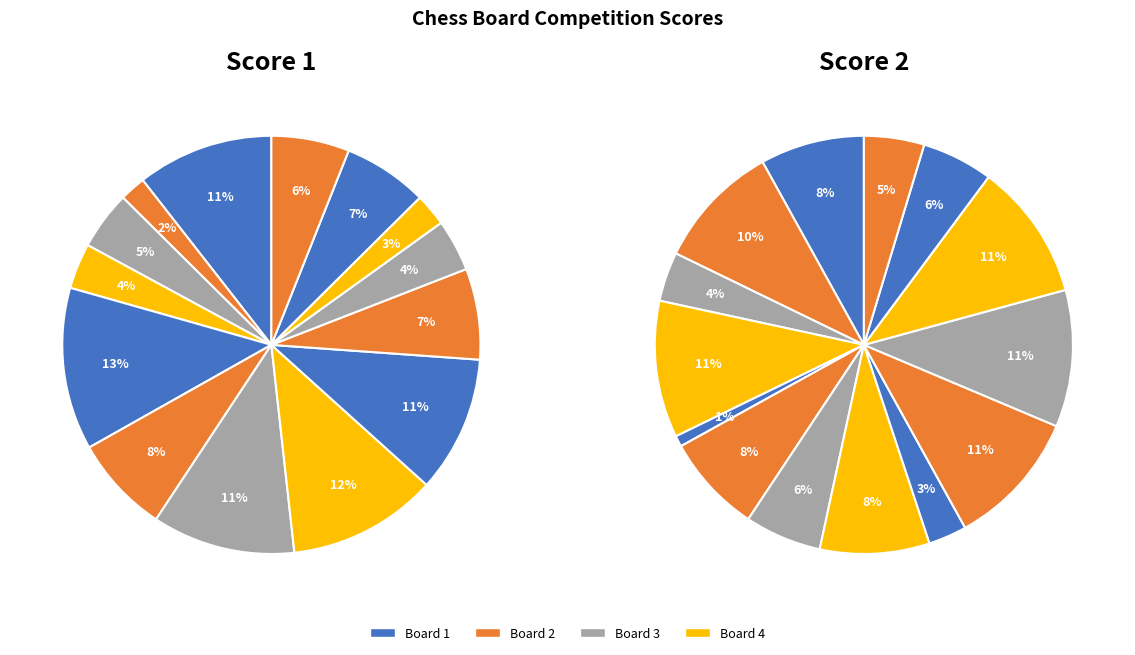

Rank the series at Board 9 from lowest to highest value.

Score 2, Score 1